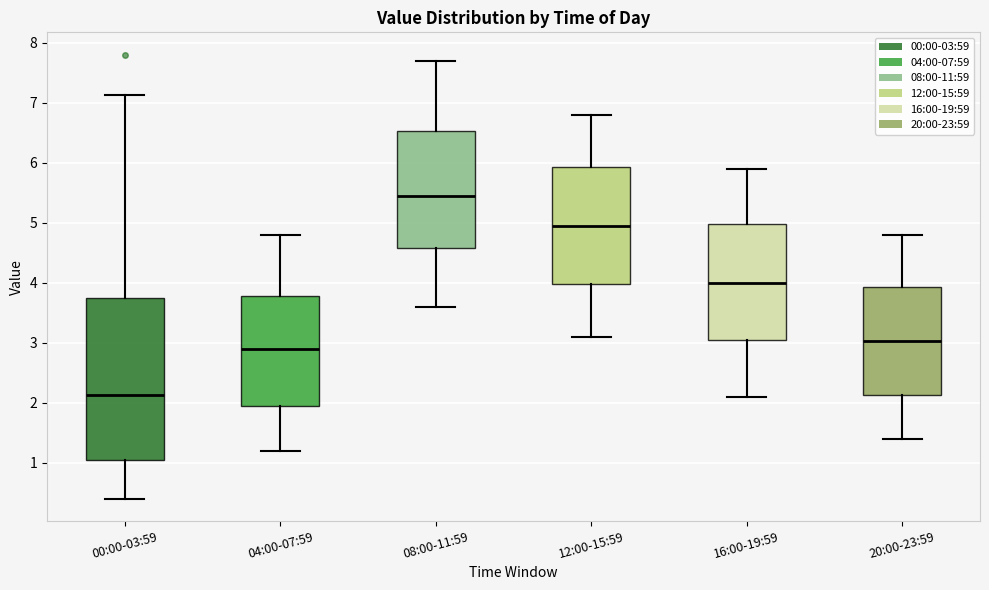

Which box's median line is the highest?

08:00-11:59